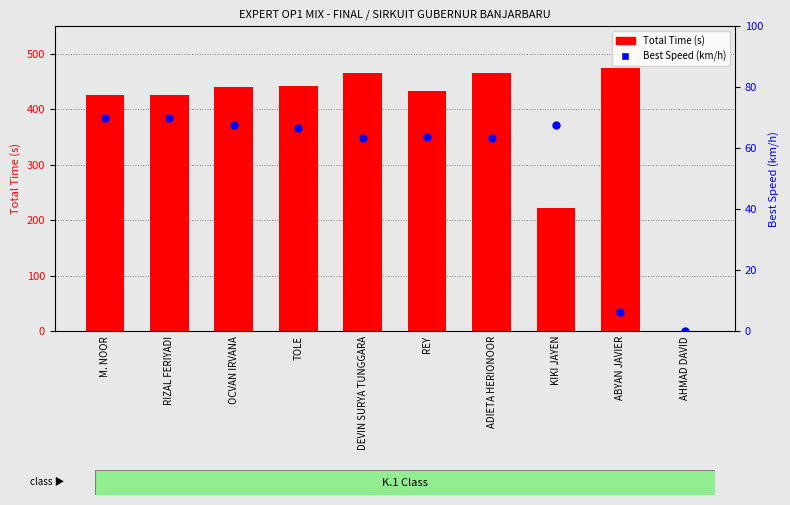

At which category is the sum across all series the highest?

DEVIN SURYA TUNGGARA